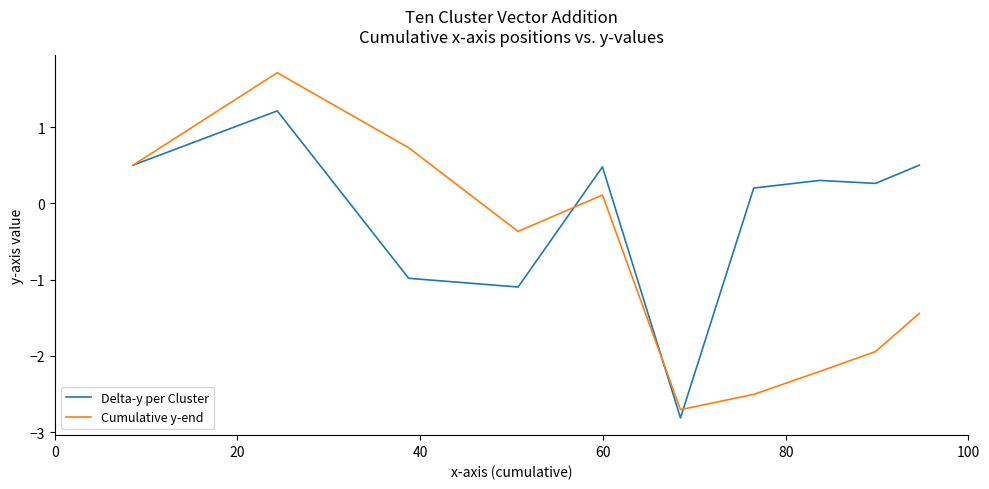

True or false: Delta-y per Cluster has more than 1 interior local peaks.

True